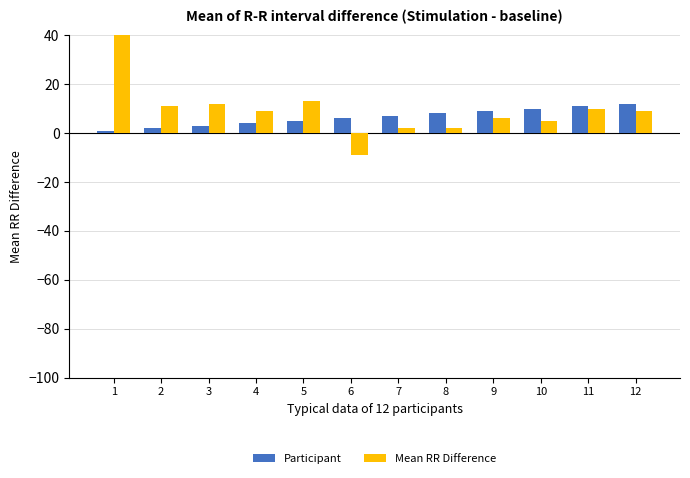

Which series has the largest total across all categories?

Mean RR Difference